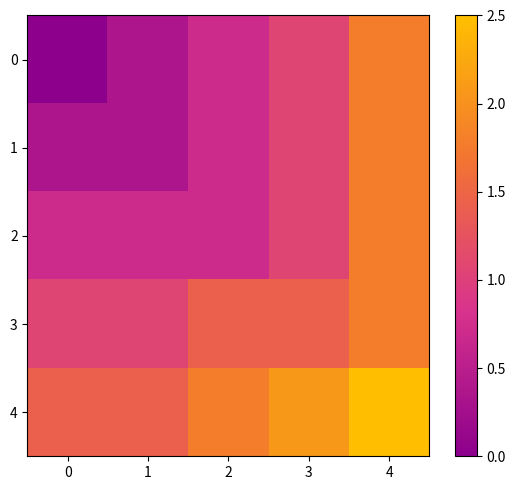

Reading left to right, list all the values displayed in this chart.

0: 0=0.0	1=0.4	2=0.7	3=1.1	4=1.8
1: 0=0.4	1=0.4	2=0.7	3=1.1	4=1.8
2: 0=0.7	1=0.7	2=0.7	3=1.1	4=1.8
3: 0=1.1	1=1.1	2=1.4	3=1.4	4=1.8
4: 0=1.4	1=1.4	2=1.8	3=2.1	4=2.5